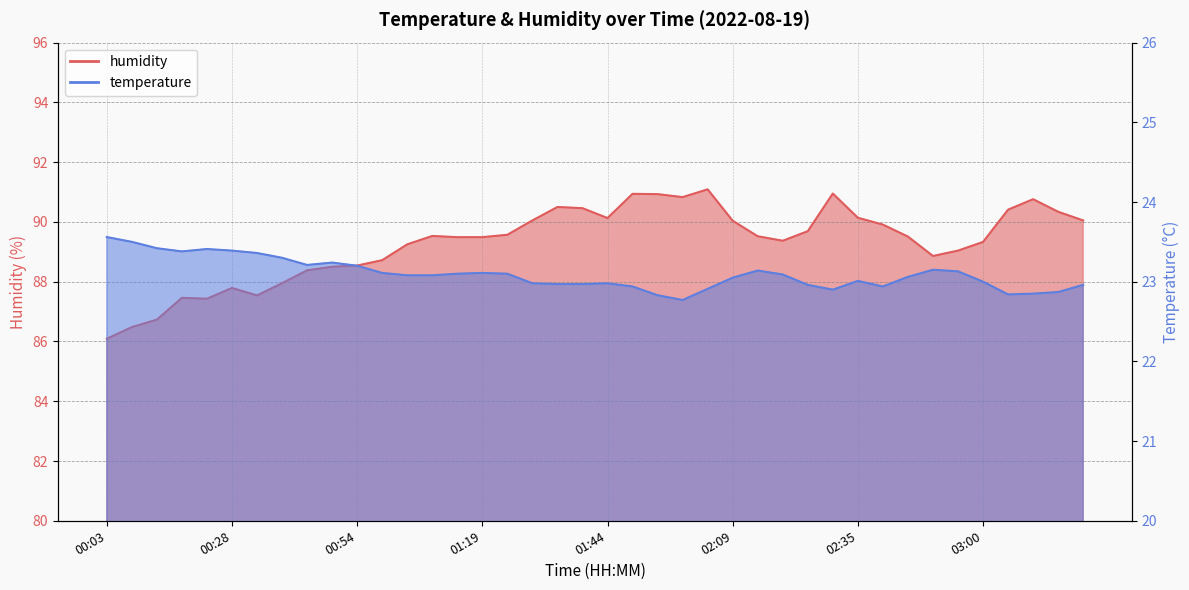

At which category does temperature reach its first local valley?

00:18